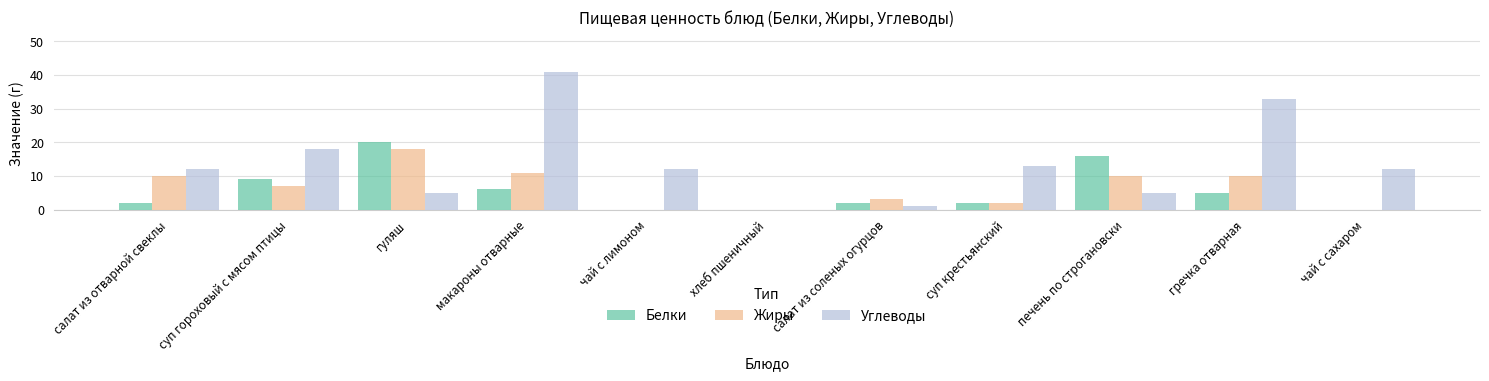

What is the sum of the Жиры values at макароны отварные and чай с лимоном?

11